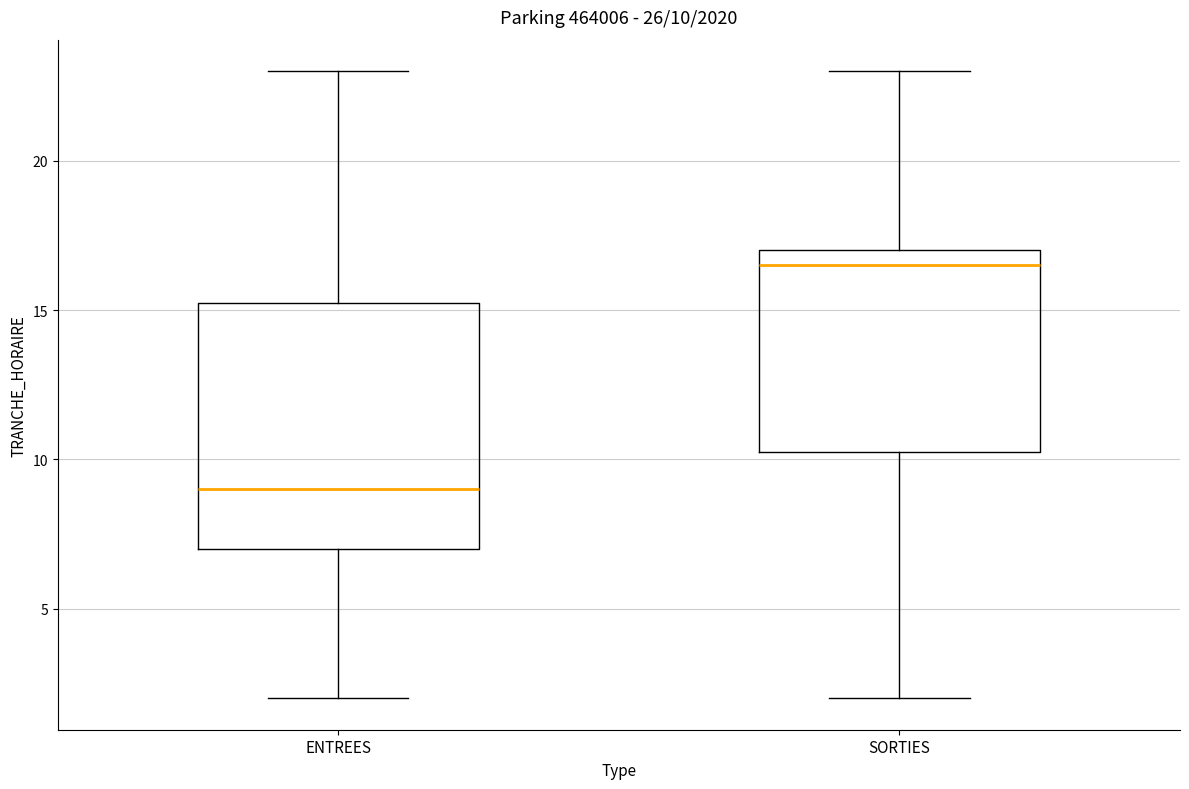

Which box's median line is the lowest?

ENTREES